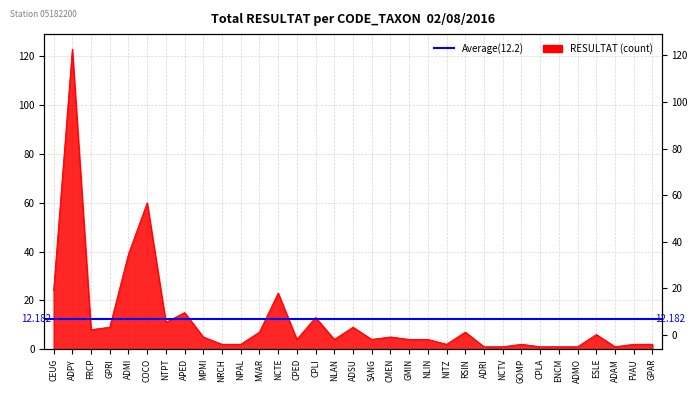

How many points are higher than both their immediate neighbors (excluding endpoints)?

10